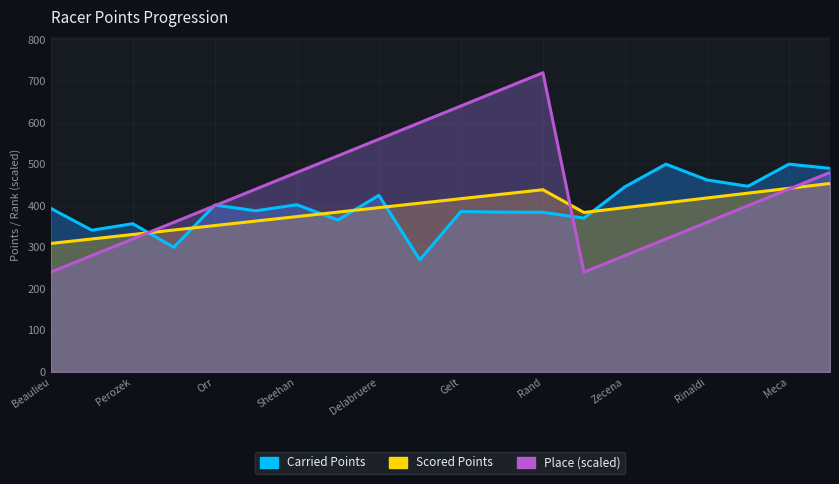

What is the minimum value shown in the chart?

240.0